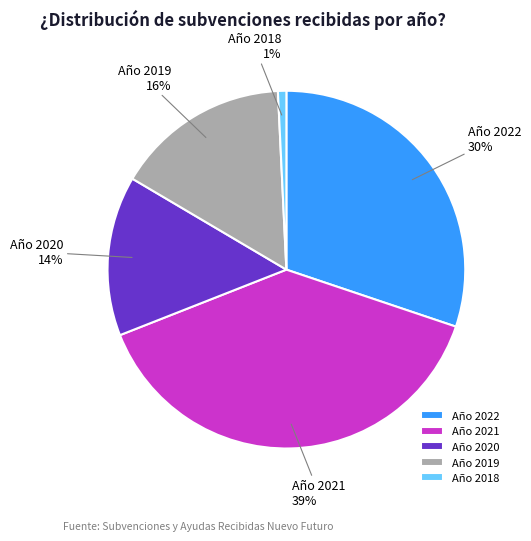

How many segments does this pie chart have?

5